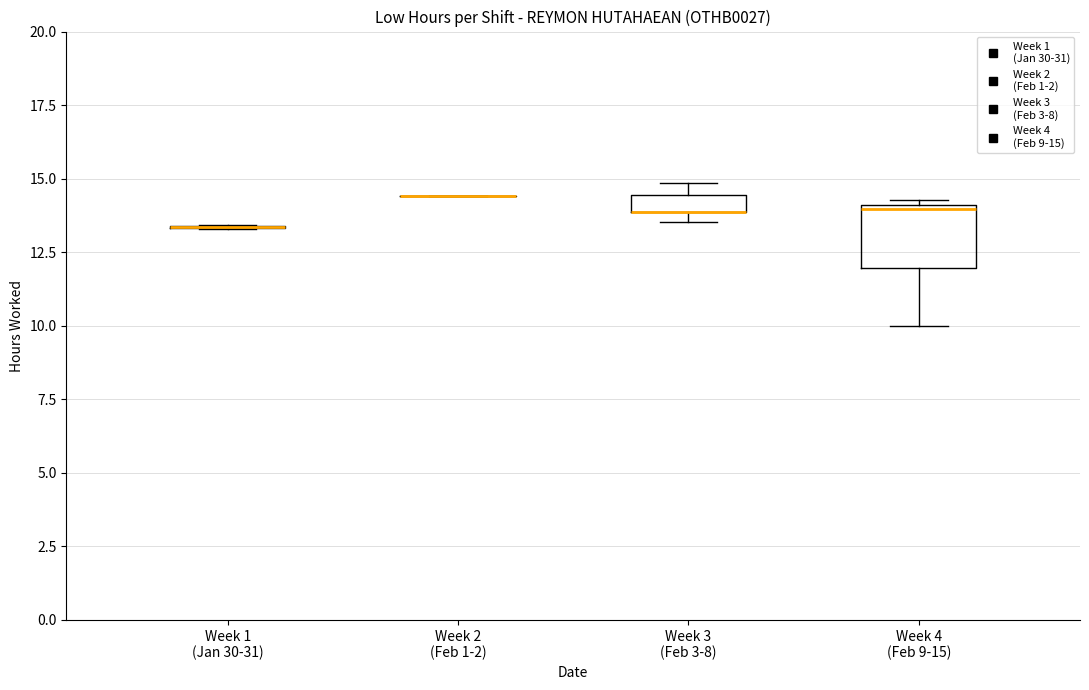

Where is the lower edge of the box for Week 3 (Feb 3-8) on the y-axis? The values are not printed on the chart, so give them approximately, as read against the axis.

14.0